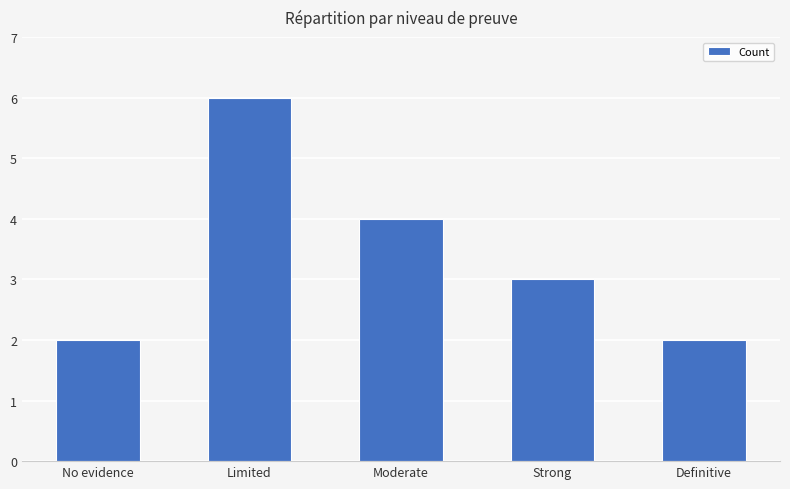

Is it true that the value at Moderate is 1?

False